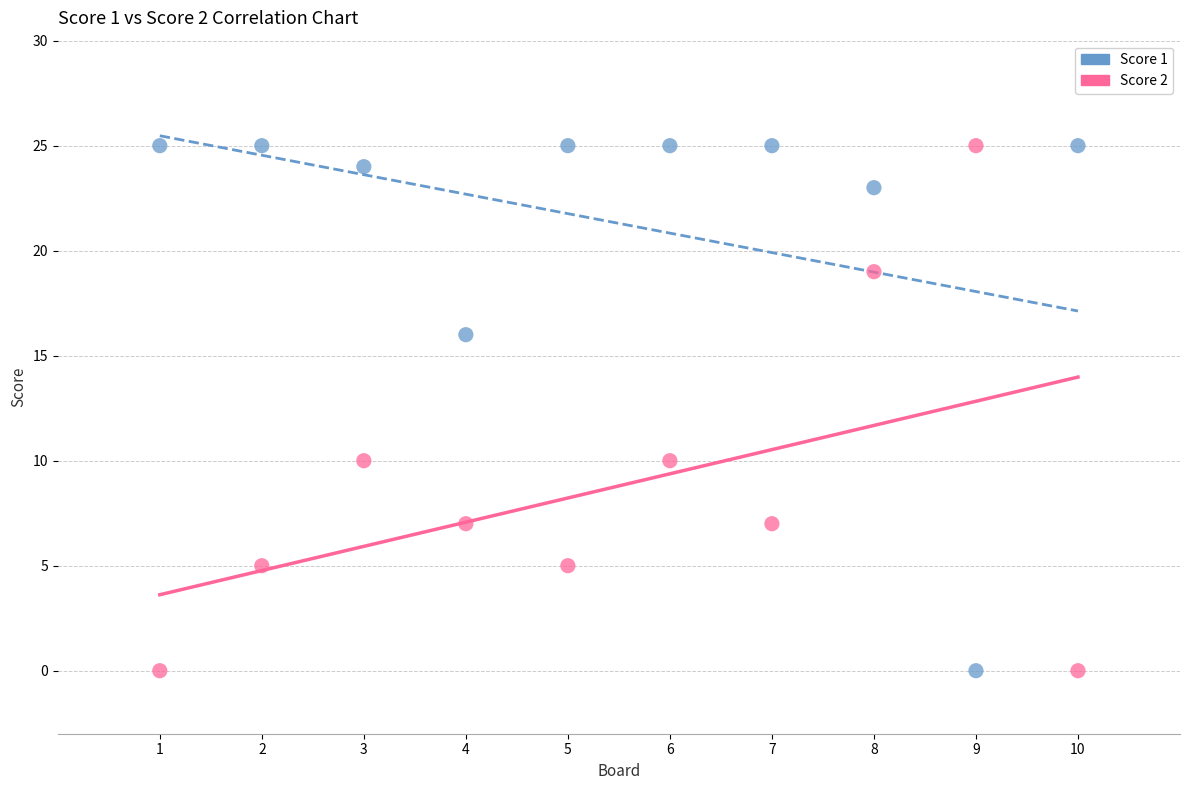

What is the X range (max minus min) for the scatter plot?

9